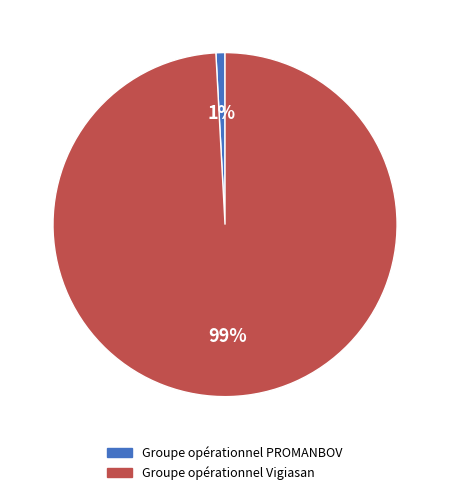

To the nearest percent, what portion does Groupe opérationnel PROMANBOV represent?

1%